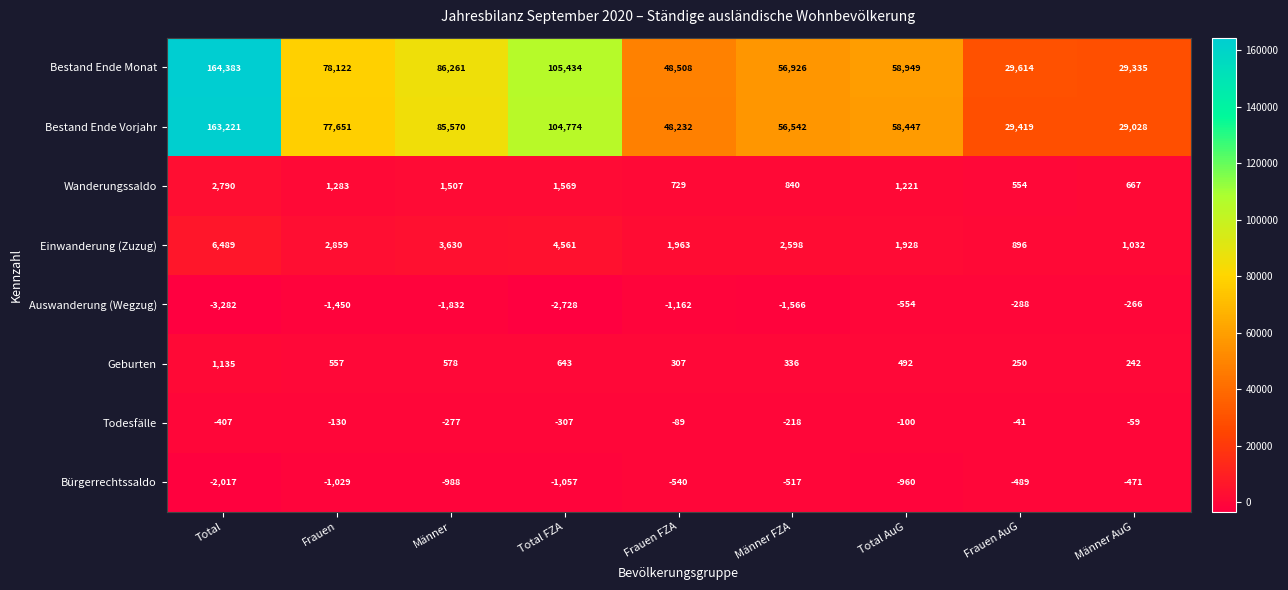

How many series are shown in this chart?

8